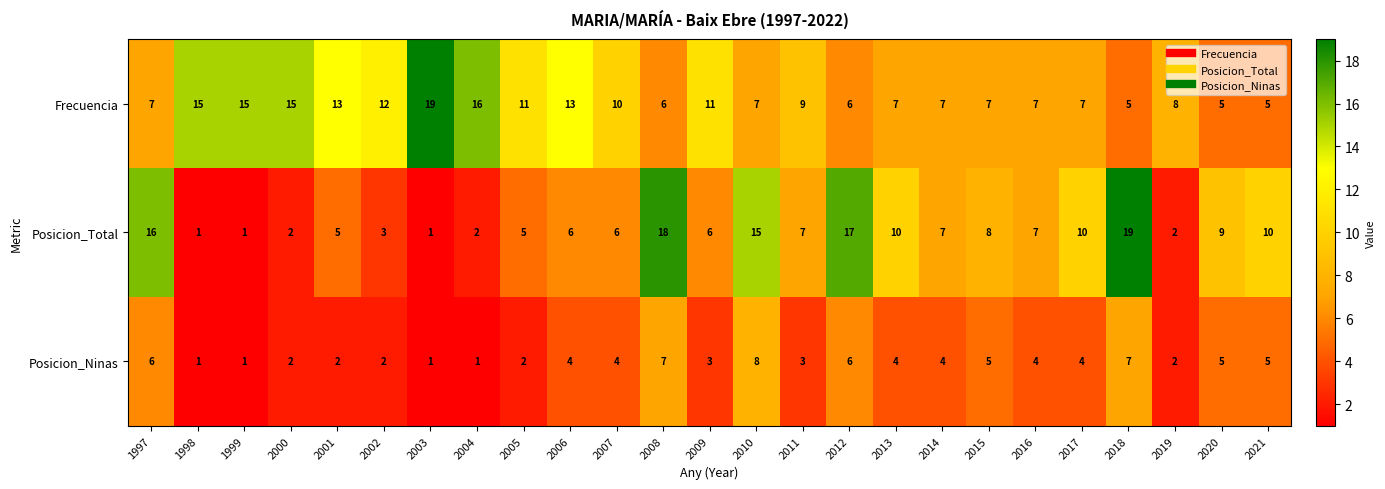

What is the total value across all series at 2006?

23